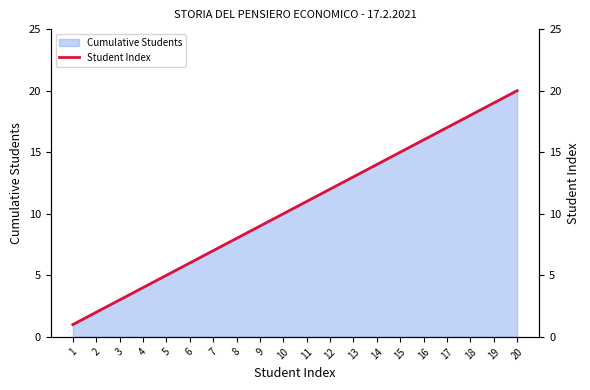

Which has a higher value, 10 or 1?

10